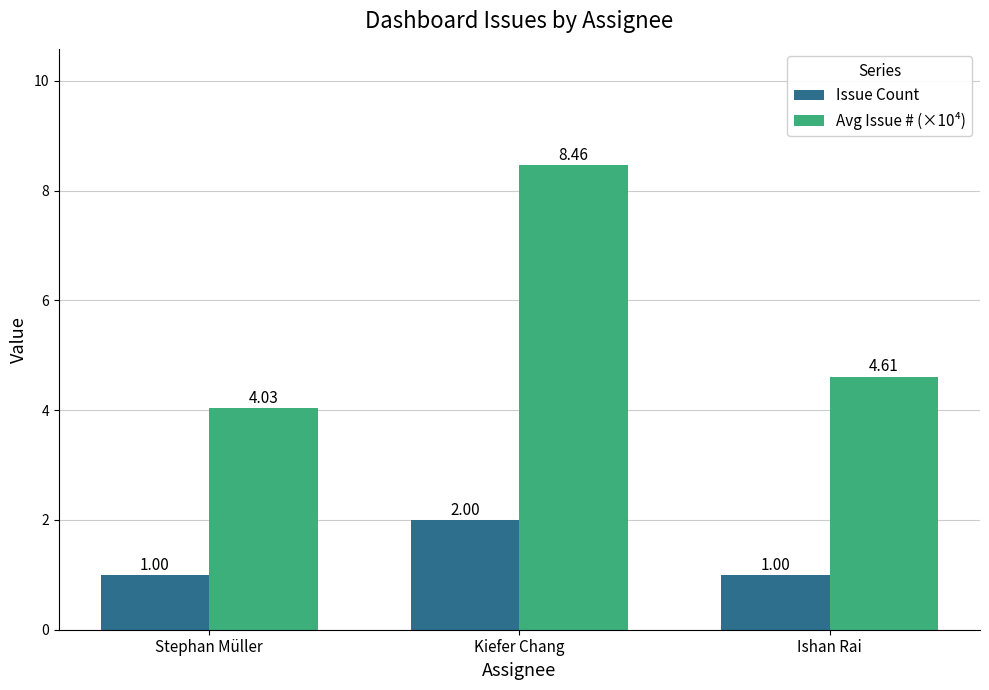

Rank the series at Ishan Rai from highest to lowest value.

Avg Issue # (×10⁴), Issue Count